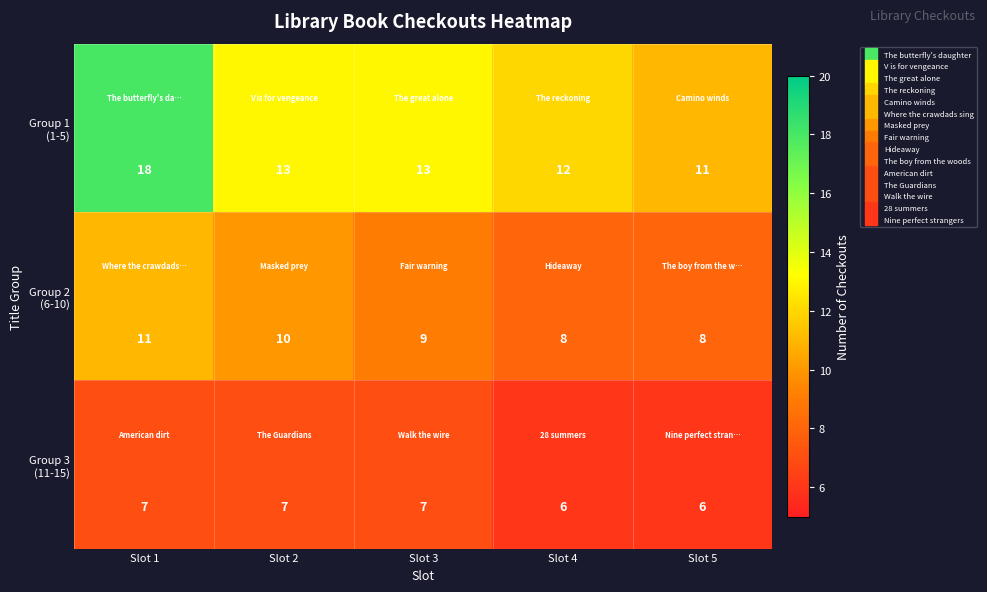

What is the difference between the highest and lowest values at Slot 5?

5